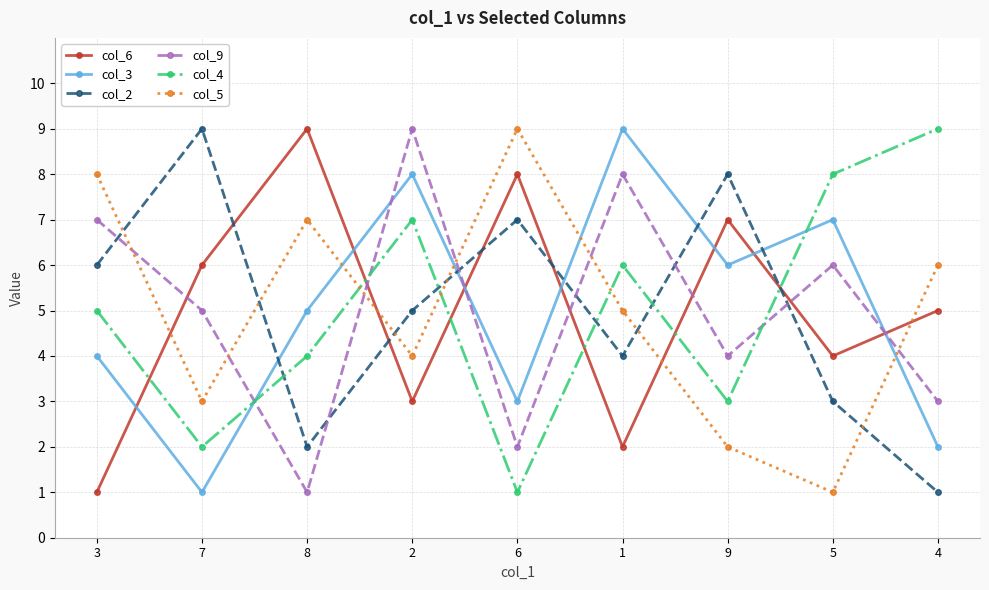

Reading left to right, extract all data points from this chart.

col_6: 3=1	7=6	8=9	2=3	6=8	1=2	9=7	5=4	4=5
col_3: 3=4	7=1	8=5	2=8	6=3	1=9	9=6	5=7	4=2
col_2: 3=6	7=9	8=2	2=5	6=7	1=4	9=8	5=3	4=1
col_9: 3=7	7=5	8=1	2=9	6=2	1=8	9=4	5=6	4=3
col_4: 3=5	7=2	8=4	2=7	6=1	1=6	9=3	5=8	4=9
col_5: 3=8	7=3	8=7	2=4	6=9	1=5	9=2	5=1	4=6